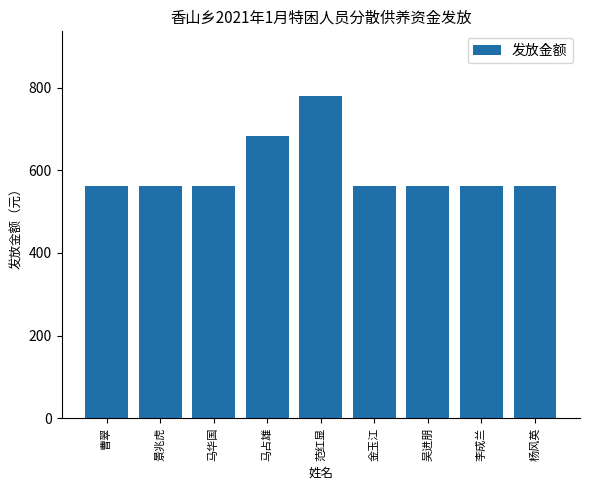

What is the label of the 6th bar from the right?

马占雄